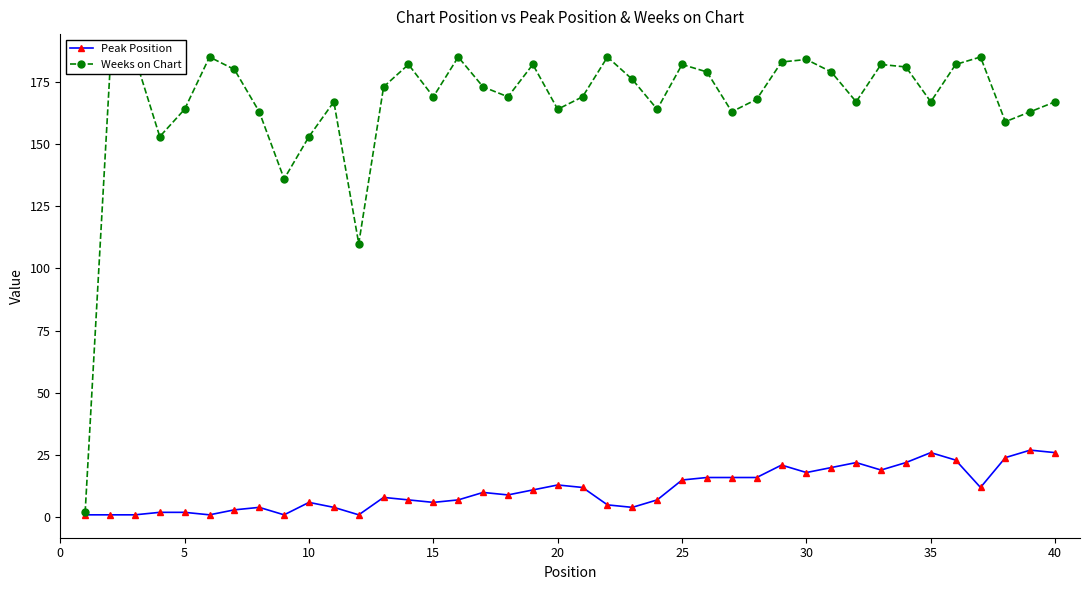

What is the maximum value for Peak Position?

27